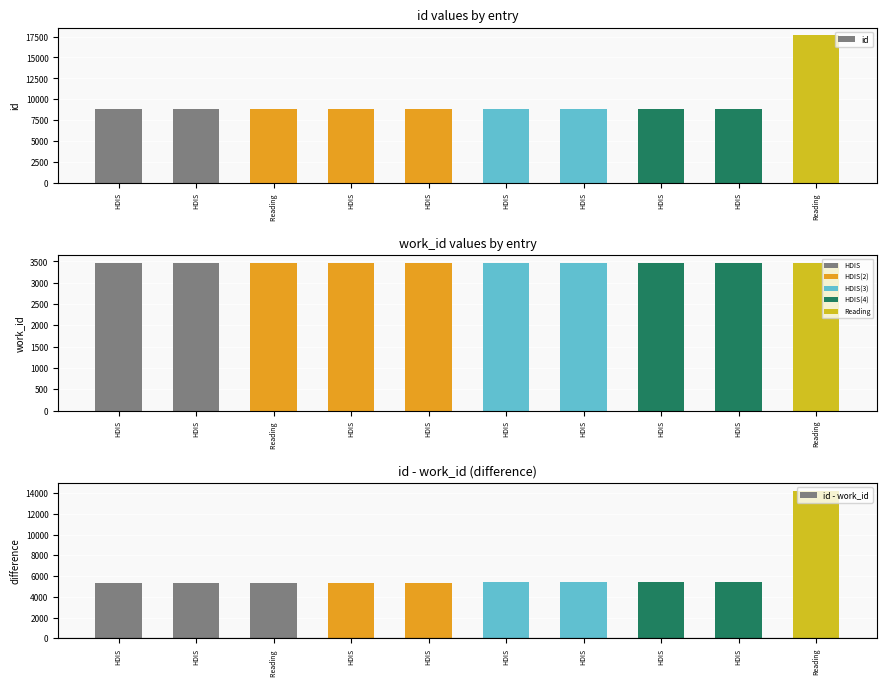

Rank the series at HDIS from lowest to highest value.

work_id, id - work_id, id